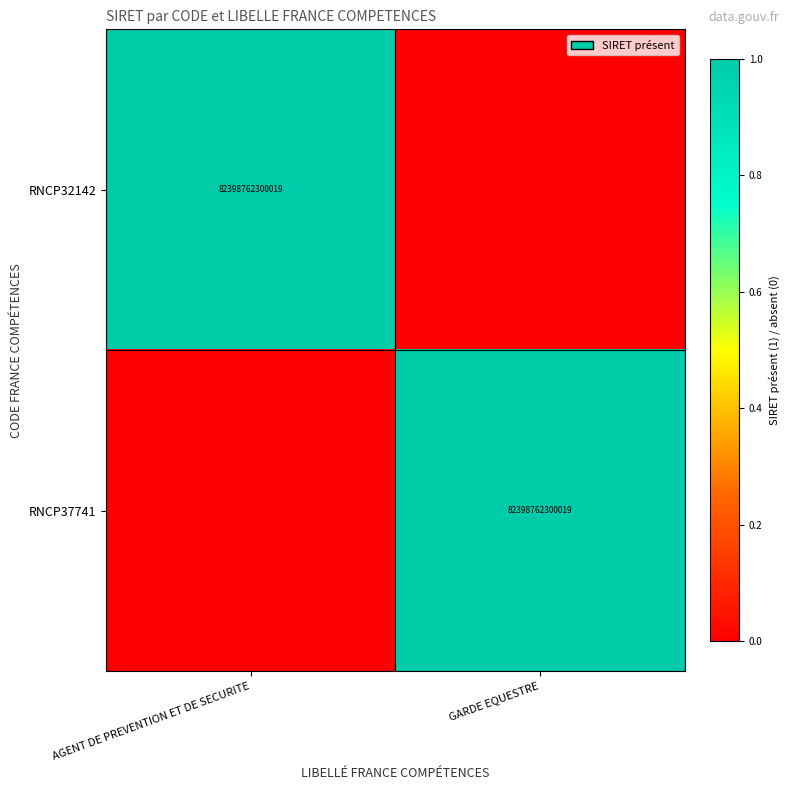

The RNCP37741 series shows 115382986431917 at GARDE EQUESTRE. True or false?

False